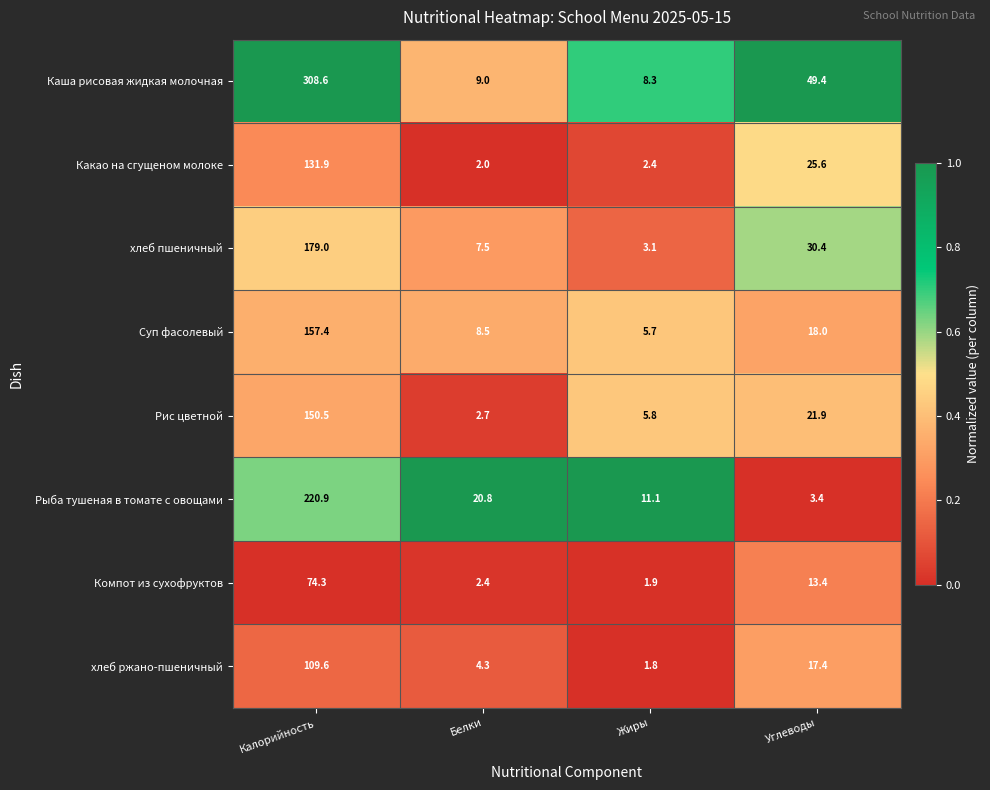

The value of хлеб пшеничный at Белки is 7.5. True or false?

True